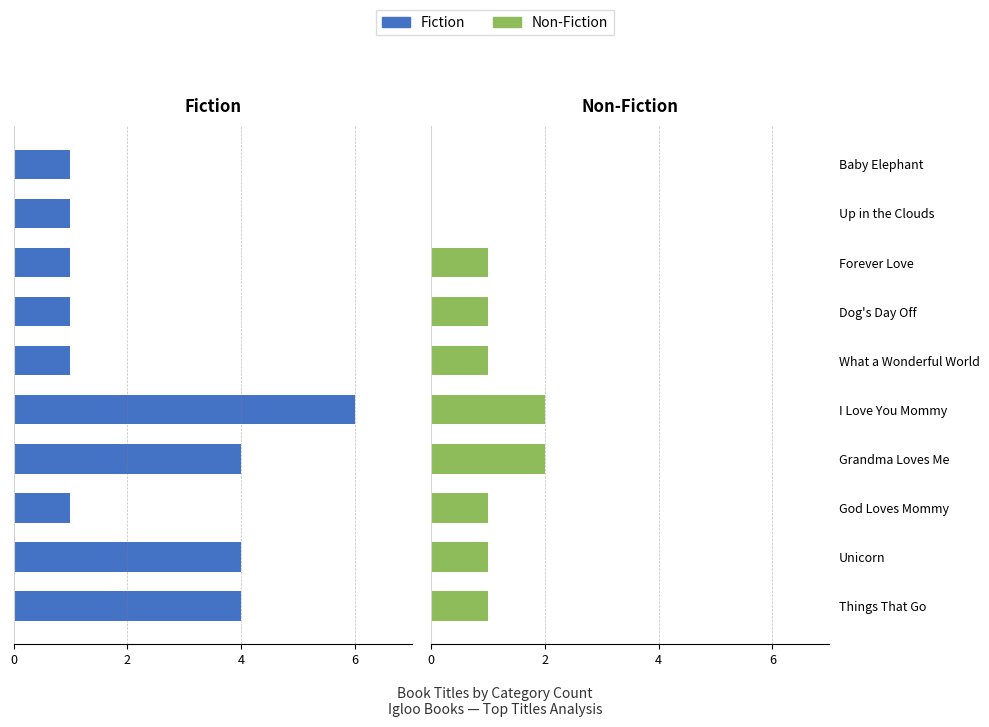

Is it true that Fiction equals -1 at Unicorn?

False